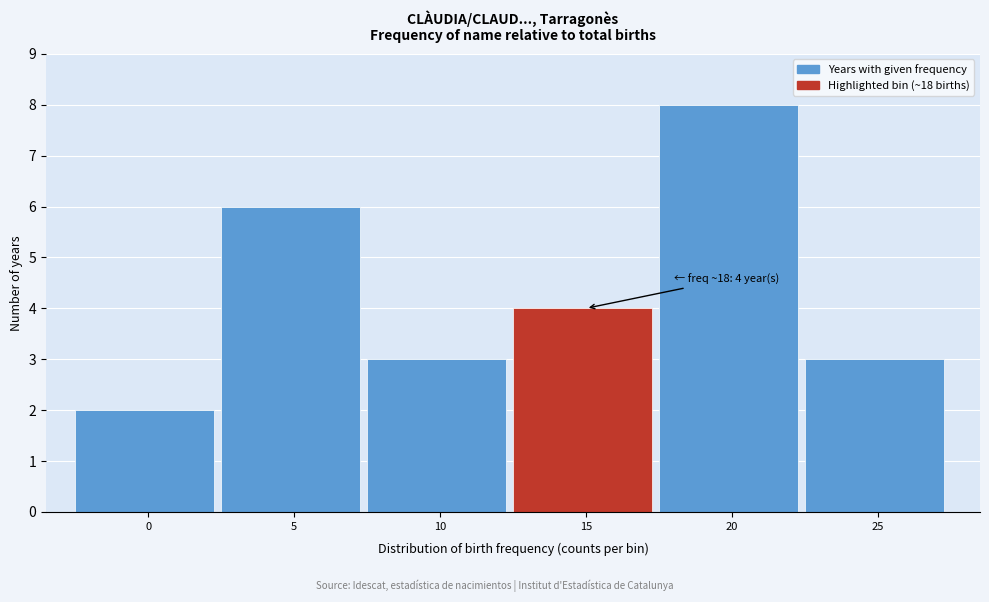

Reading left to right, list all the values displayed in this chart.

2	6	3	4	8	3